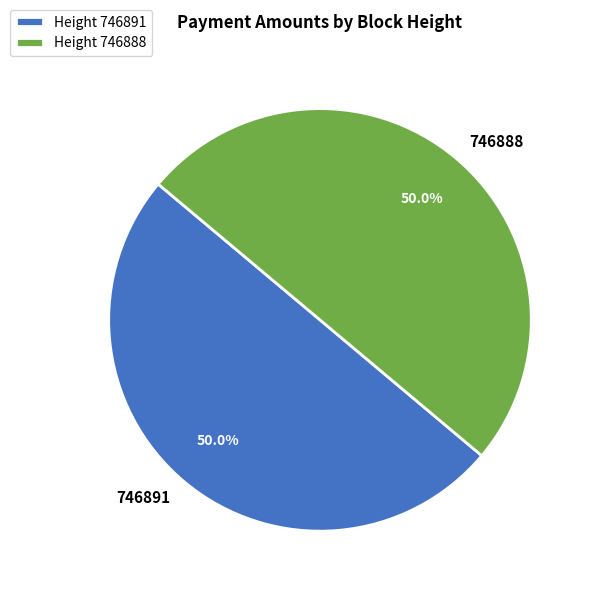

Do Height 746891 and Height 746888 together represent more than half of the pie?

Yes